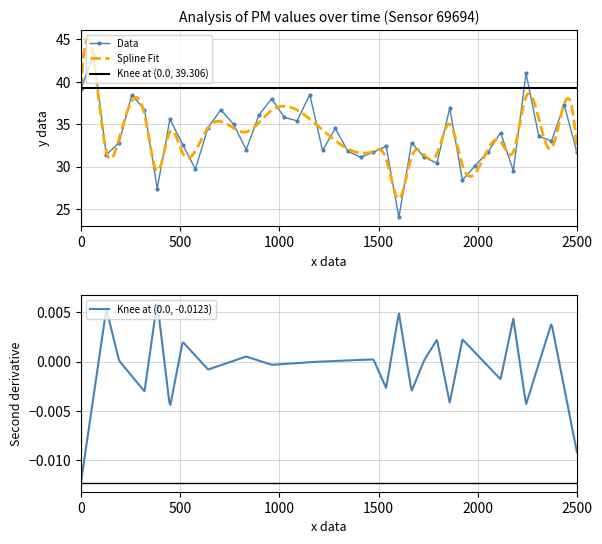

How many interior local valleys does the Data series have?

12